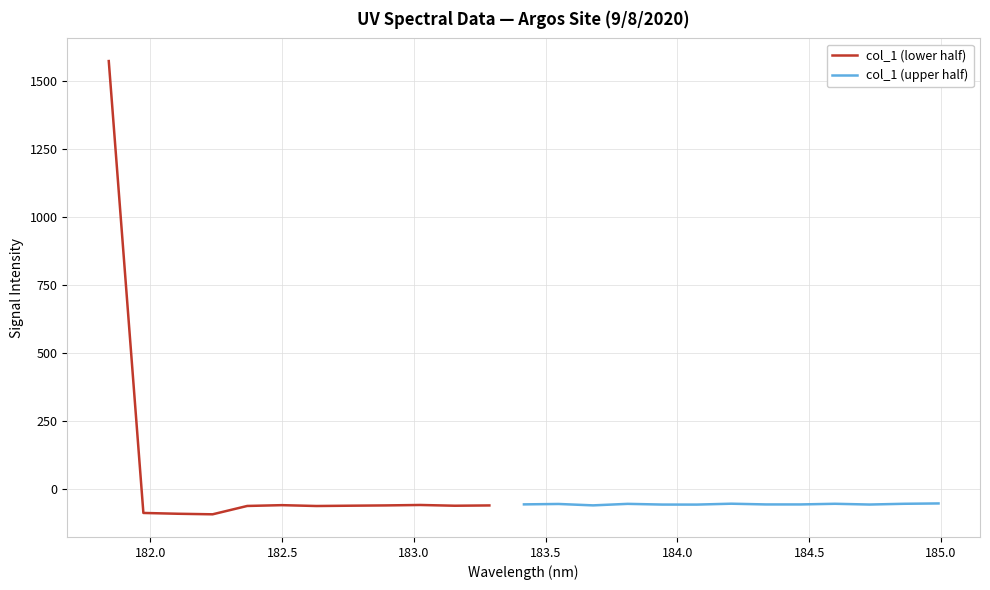

How many points are lower than both their immediate neighbors (excluding endpoints)?

7